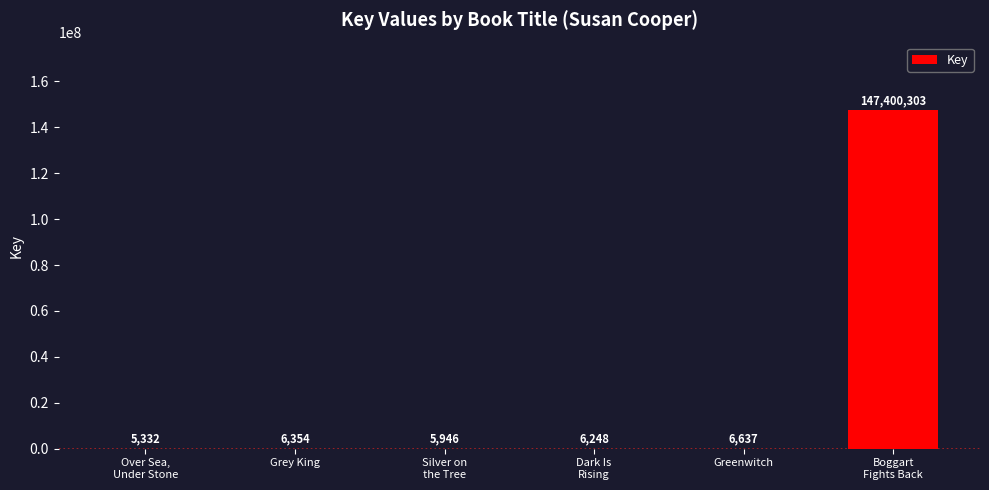

Reading left to right, transcribe all the data shown in this chart.

Over Sea,
Under Stone=5332	Grey King=6354	Silver on
the Tree=5946	Dark Is
Rising=6248	Greenwitch=6637	Boggart
Fights Back=147400303